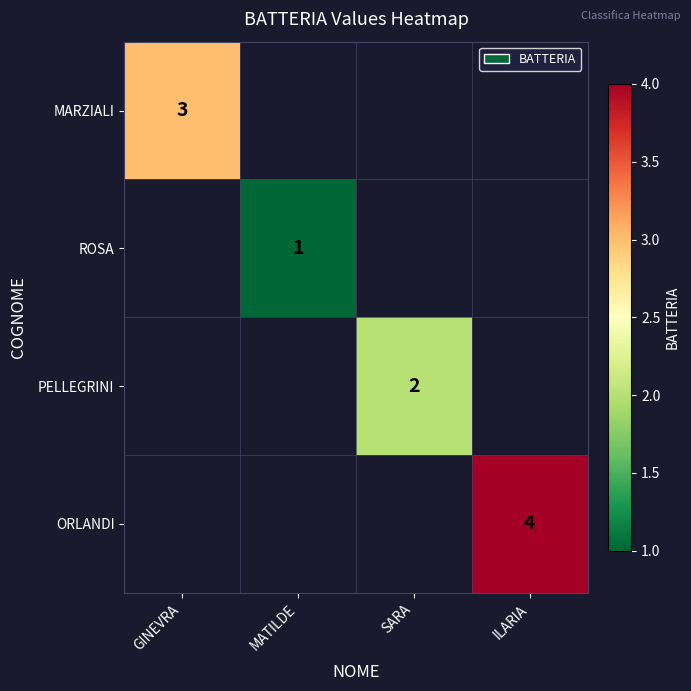

How many categories are shown in the chart?

4